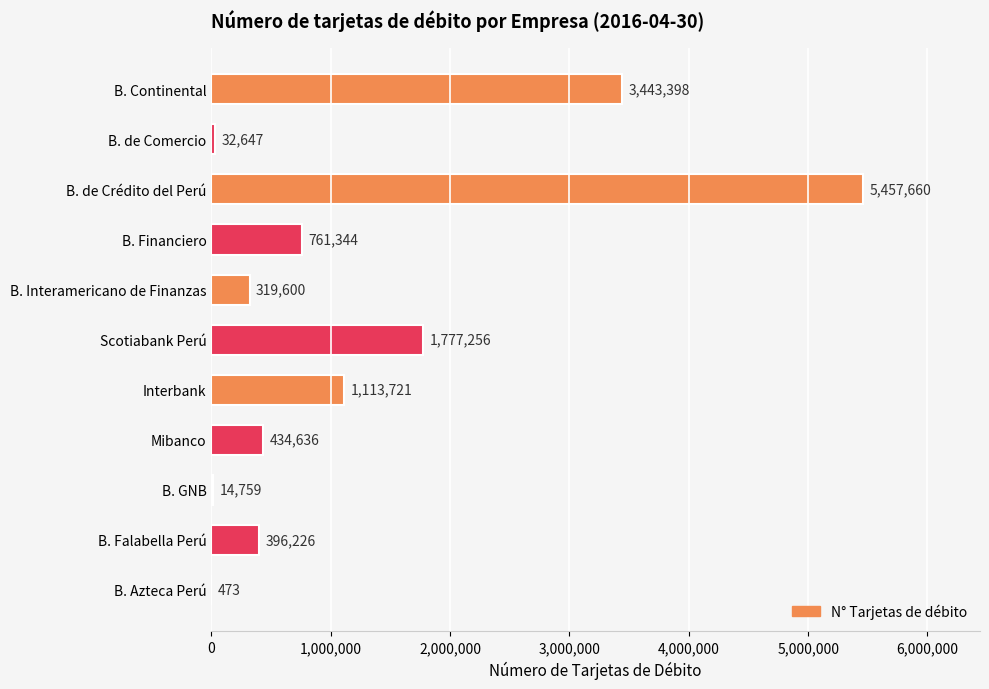

True or false: the data shows 396226 at B. Falabella Perú.

True